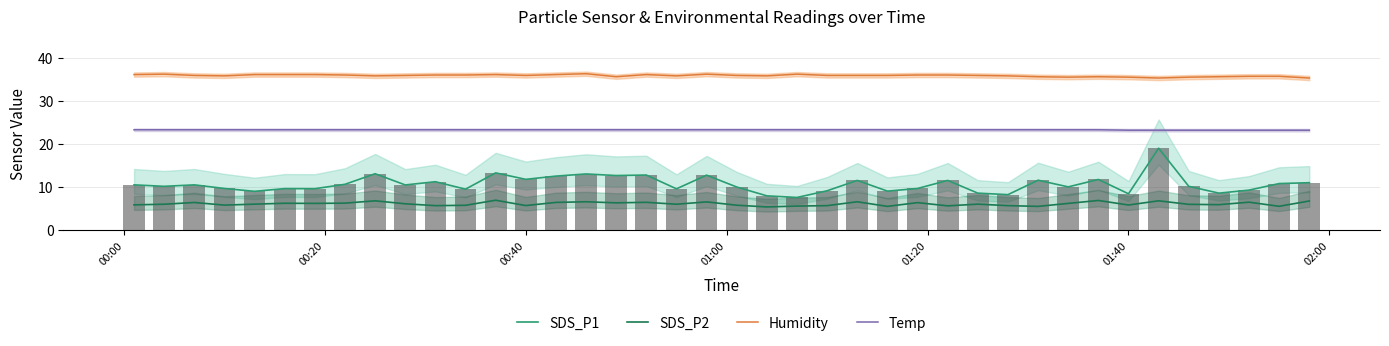

Is it true that Humidity equals 15.5 at 00:40?

False